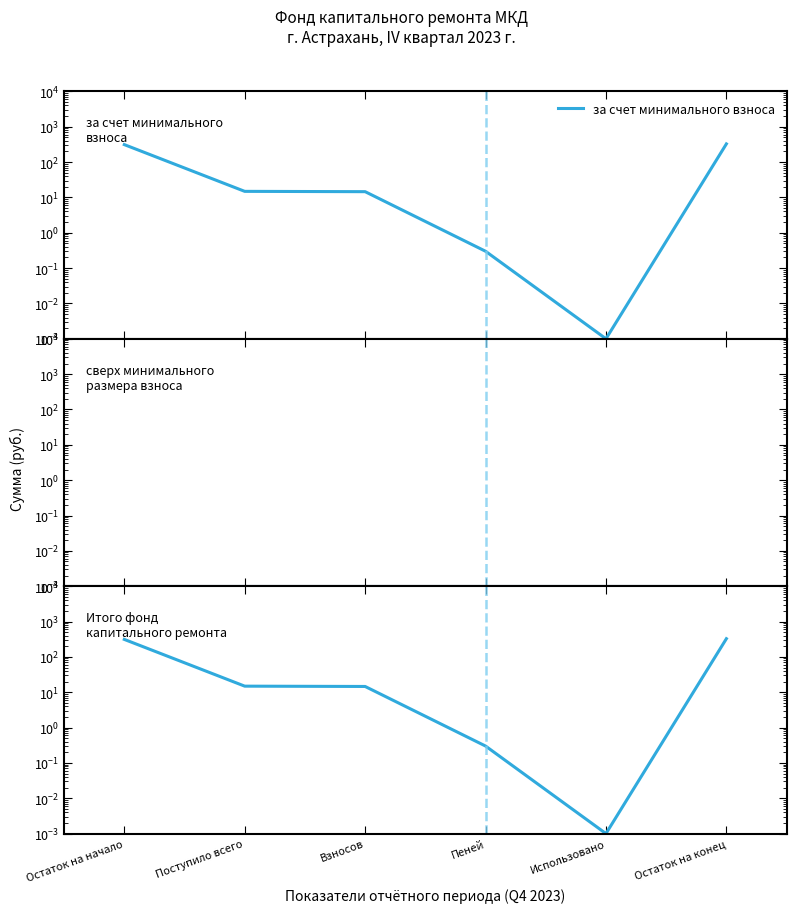

At which category is the sum across all series the highest?

Остаток на конец